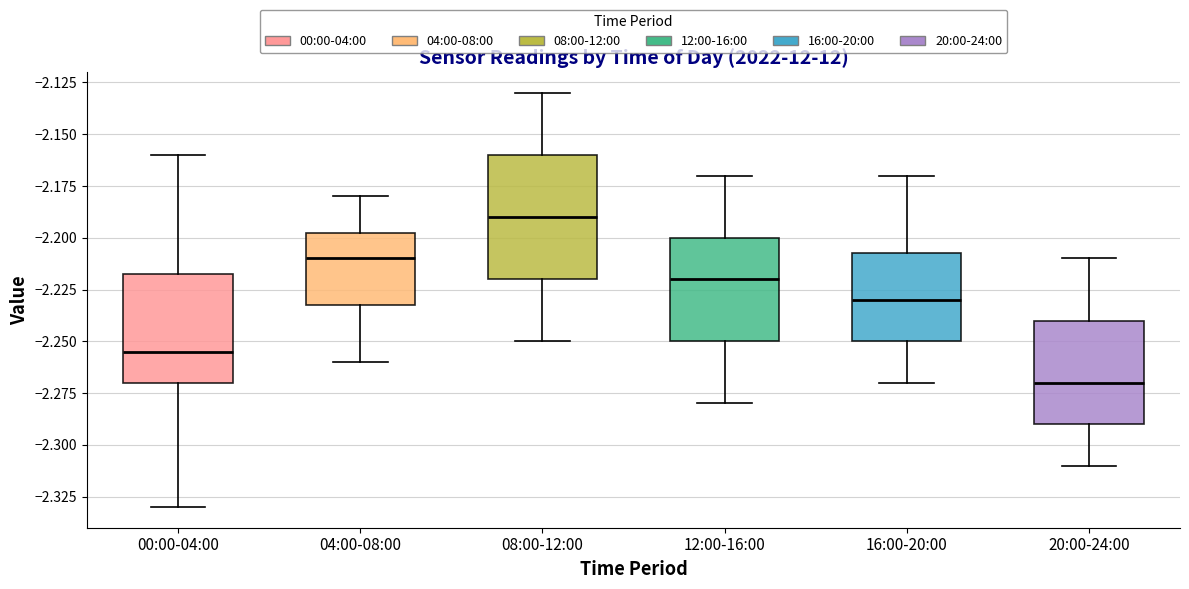

Reading left to right, read every box against the y-axis: the position of its median line, the range the box covers, and the ends of its whiskers. The values are not printed on the chart, so give them approximately, as read against the axis.

00:00-04:00: median -2.255, box -2.270 to -2.215, whiskers -2.330 to -2.160
04:00-08:00: median -2.210, box -2.230 to -2.195, whiskers -2.260 to -2.180
08:00-12:00: median -2.190, box -2.220 to -2.160, whiskers -2.250 to -2.130
12:00-16:00: median -2.220, box -2.250 to -2.200, whiskers -2.280 to -2.170
16:00-20:00: median -2.230, box -2.250 to -2.205, whiskers -2.270 to -2.170
20:00-24:00: median -2.270, box -2.290 to -2.240, whiskers -2.310 to -2.210